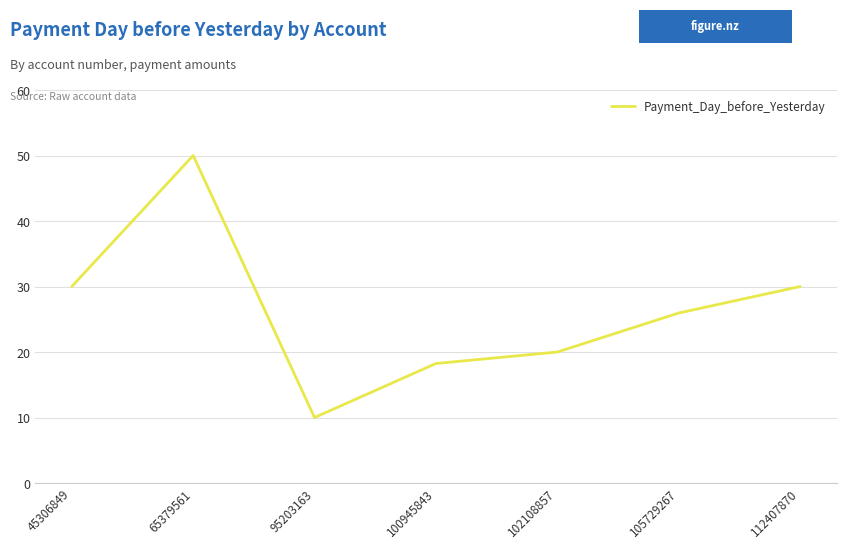

Where is the first local minimum?

95203163